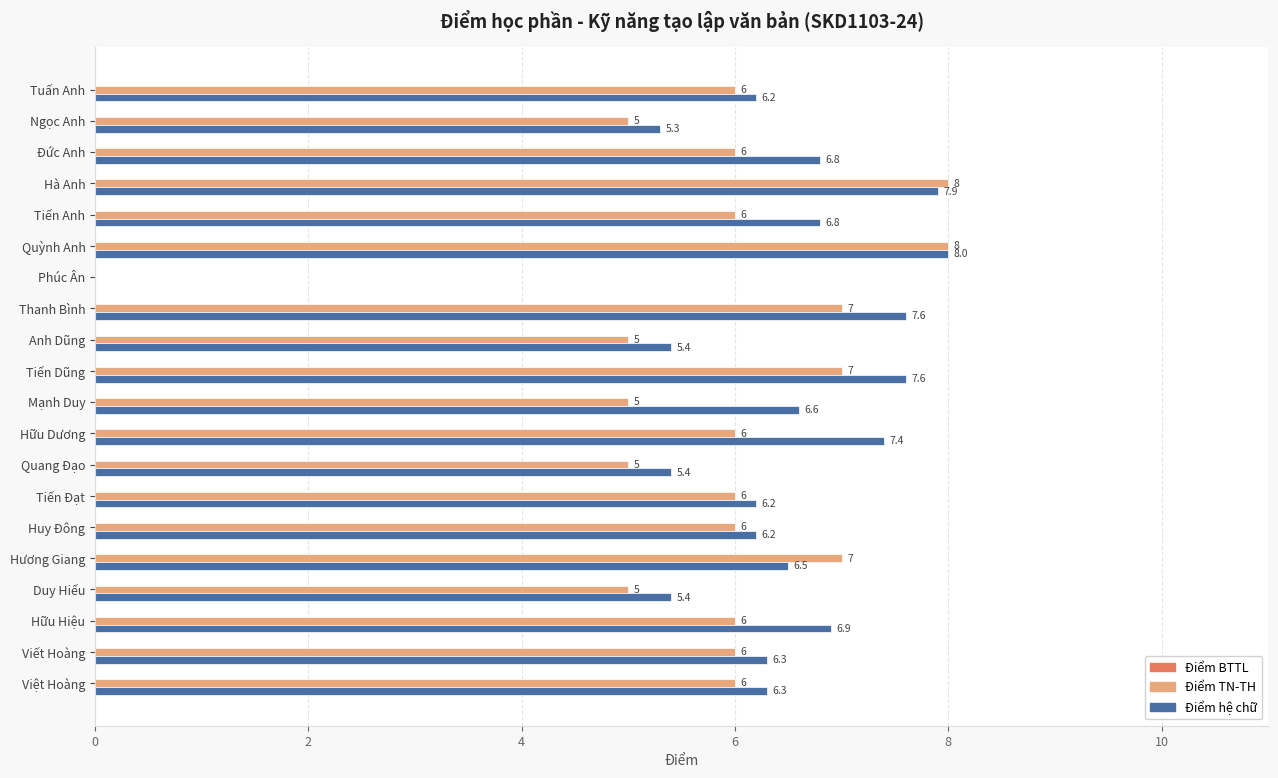

What is the sum of all Điểm TN-TH values?

116.0